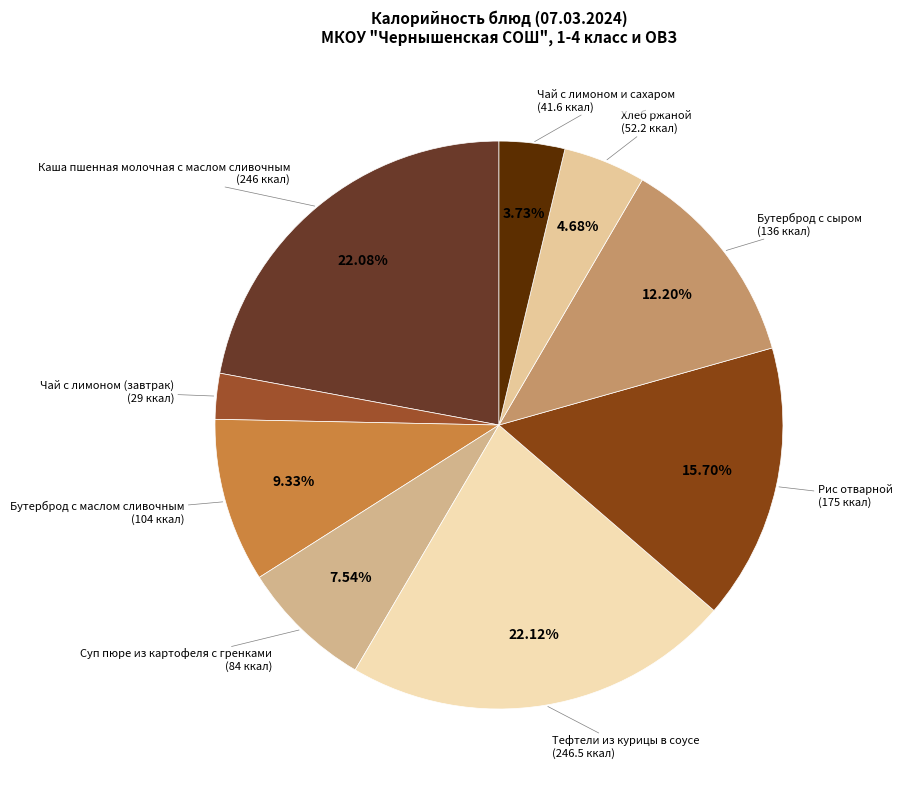

How many slices are in this pie chart?

9